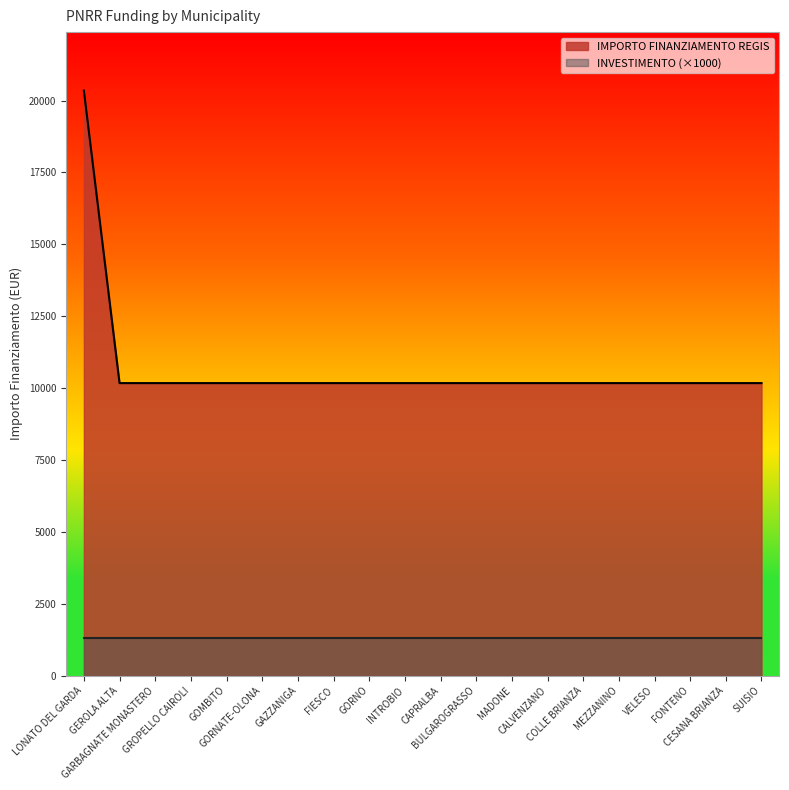

Reading left to right, transcribe all the data shown in this chart.

LONATO DEL GARDA=20344	GEROLA ALTA=10172	GARBAGNATE MONASTERO=10172	GROPELLO CAIROLI=10172	GOMBITO=10172	GORNATE-OLONA=10172	GAZZANIGA=10172	FIESCO=10172	GORNO=10172	INTROBIO=10172	CAPRALBA=10172	BULGAROGRASSO=10172	MADONE=10172	CALVENZANO=10172	COLLE BRIANZA=10172	MEZZANINO=10172	VELESO=10172	FONTENO=10172	CESANA BRIANZA=10172	SUISIO=10172